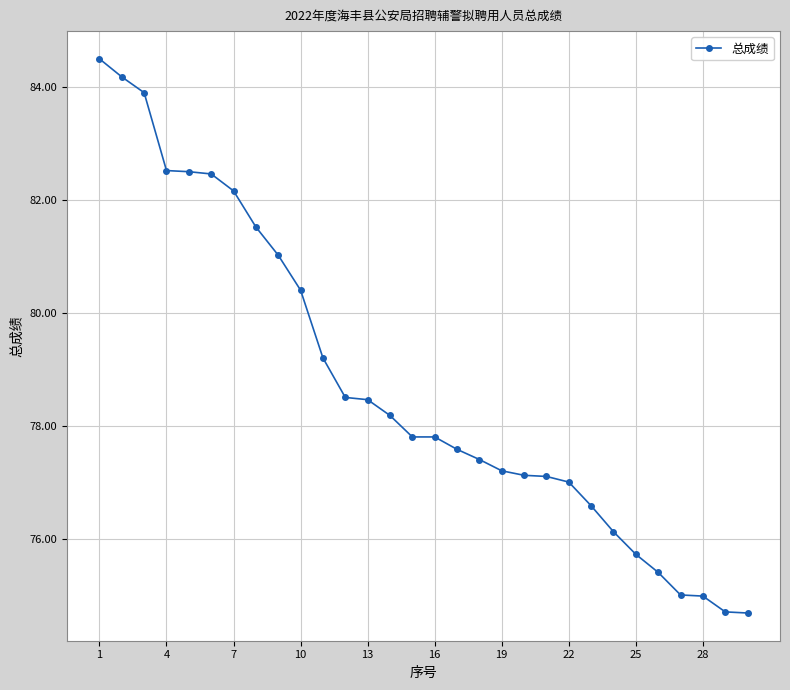

What is the difference between the maximum and minimum values?

9.8